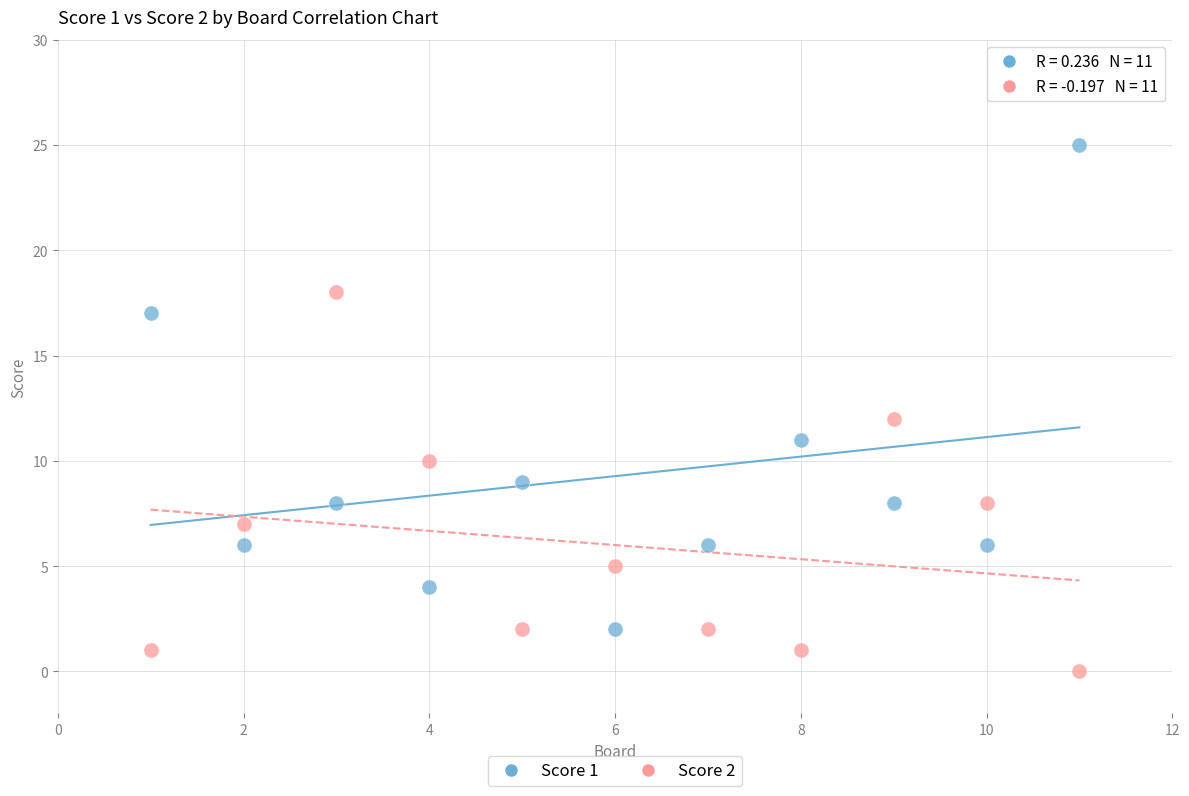

Which series reaches the minimum Y coordinate?

Score 2